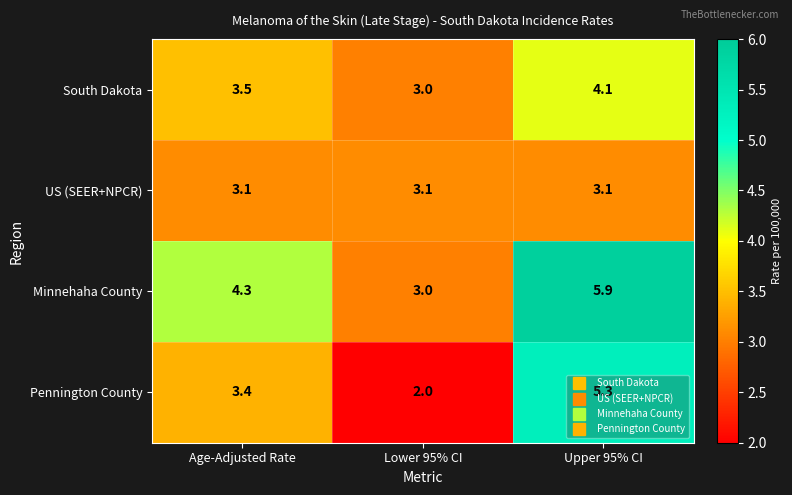

The value of Minnehaha County at Upper 95% CI is 3.3. True or false?

False